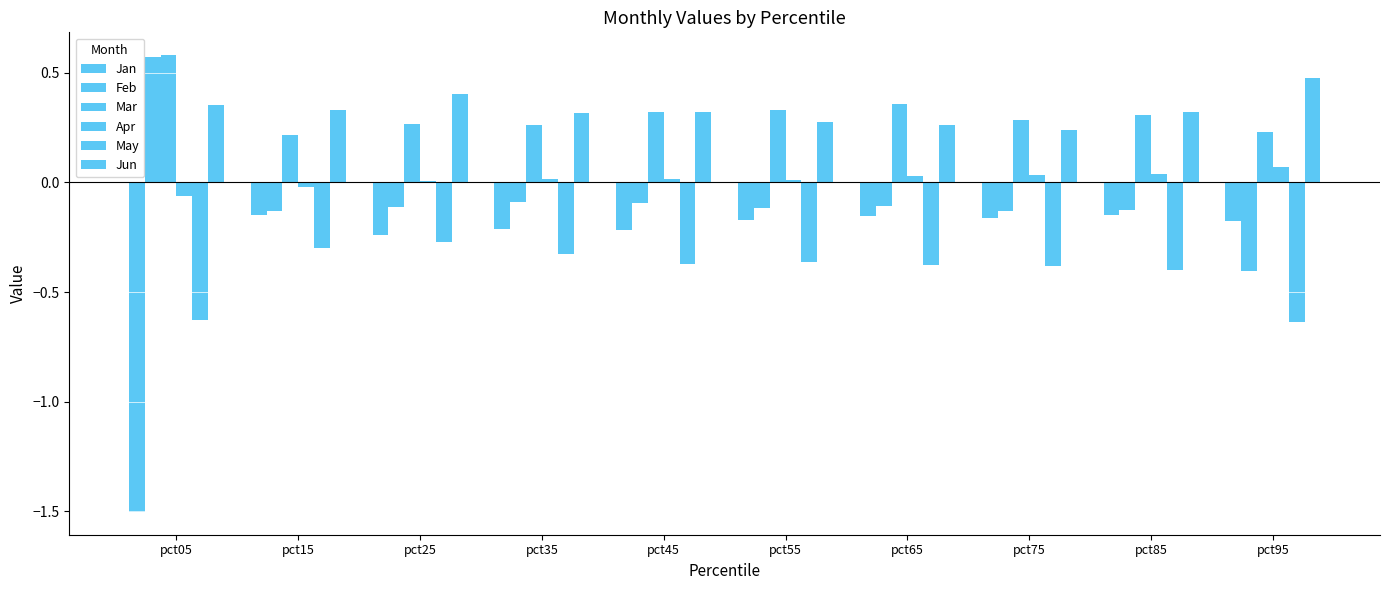

How many series are shown in this chart?

6